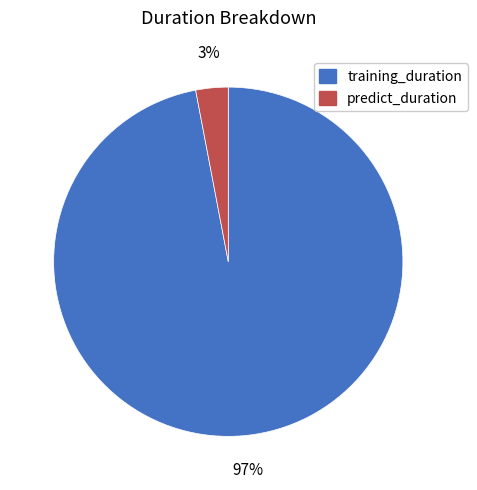

True or false: predict_duration accounts for 3% of the total.

True